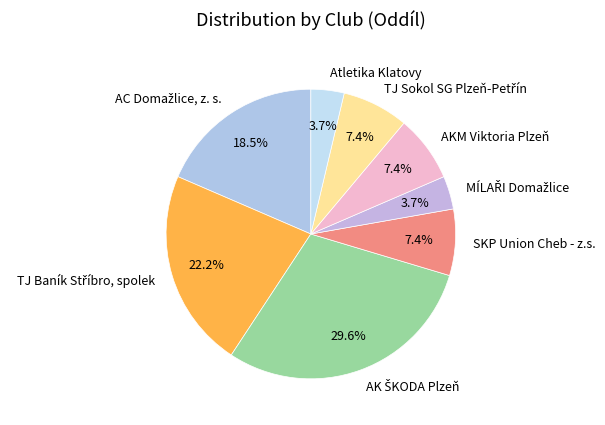

Is there a majority slice in this chart?

No